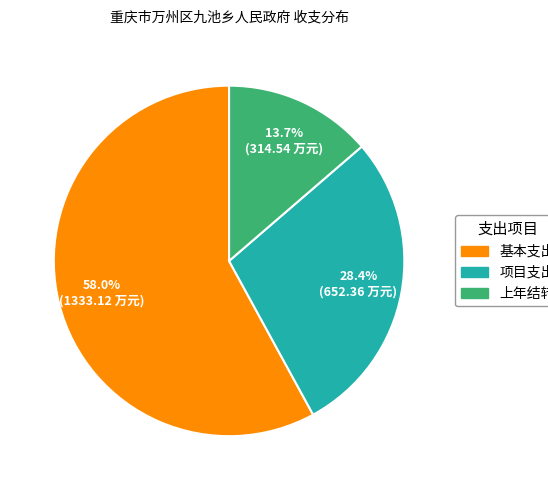

Count the number of slices in the pie.

3